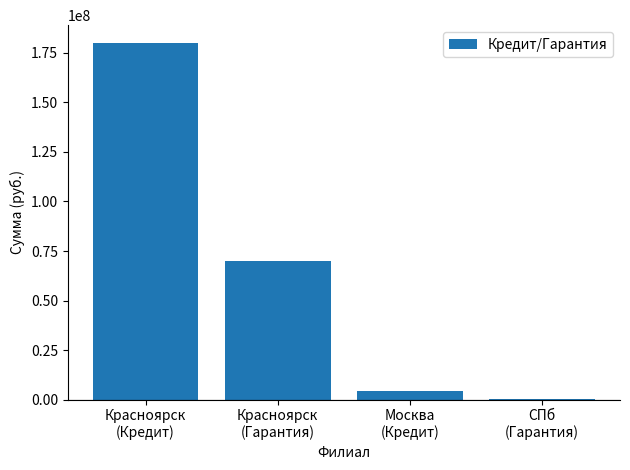

What is the difference between the values at Красноярск
(Гарантия) and Красноярск
(Кредит)?

110000000